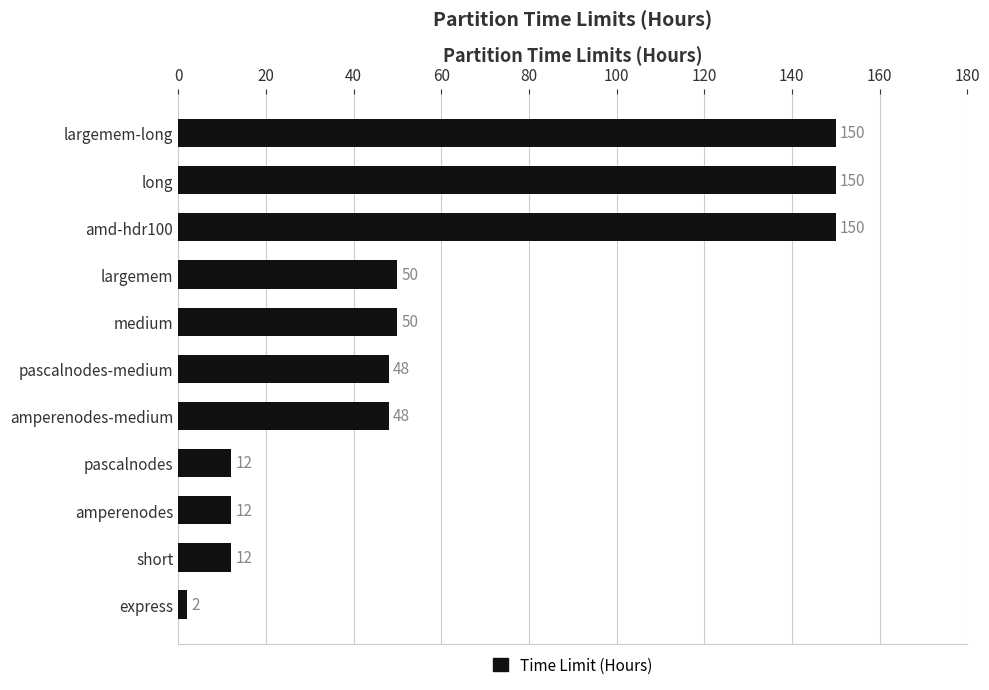

Are the bars horizontal?

Yes